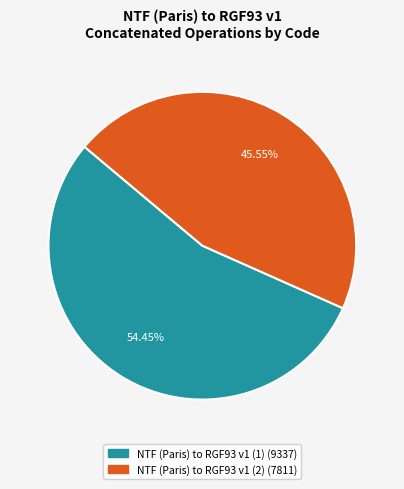

True or false: NTF (Paris) to RGF93 v1 (2) accounts for 59% of the total.

False